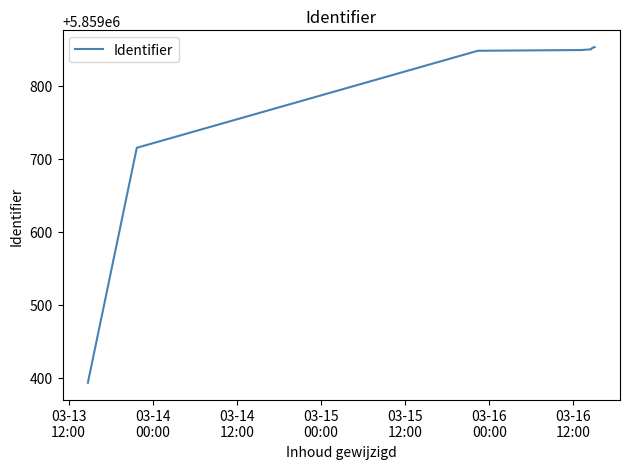

What is the difference between the second highest and second lowest values?

137